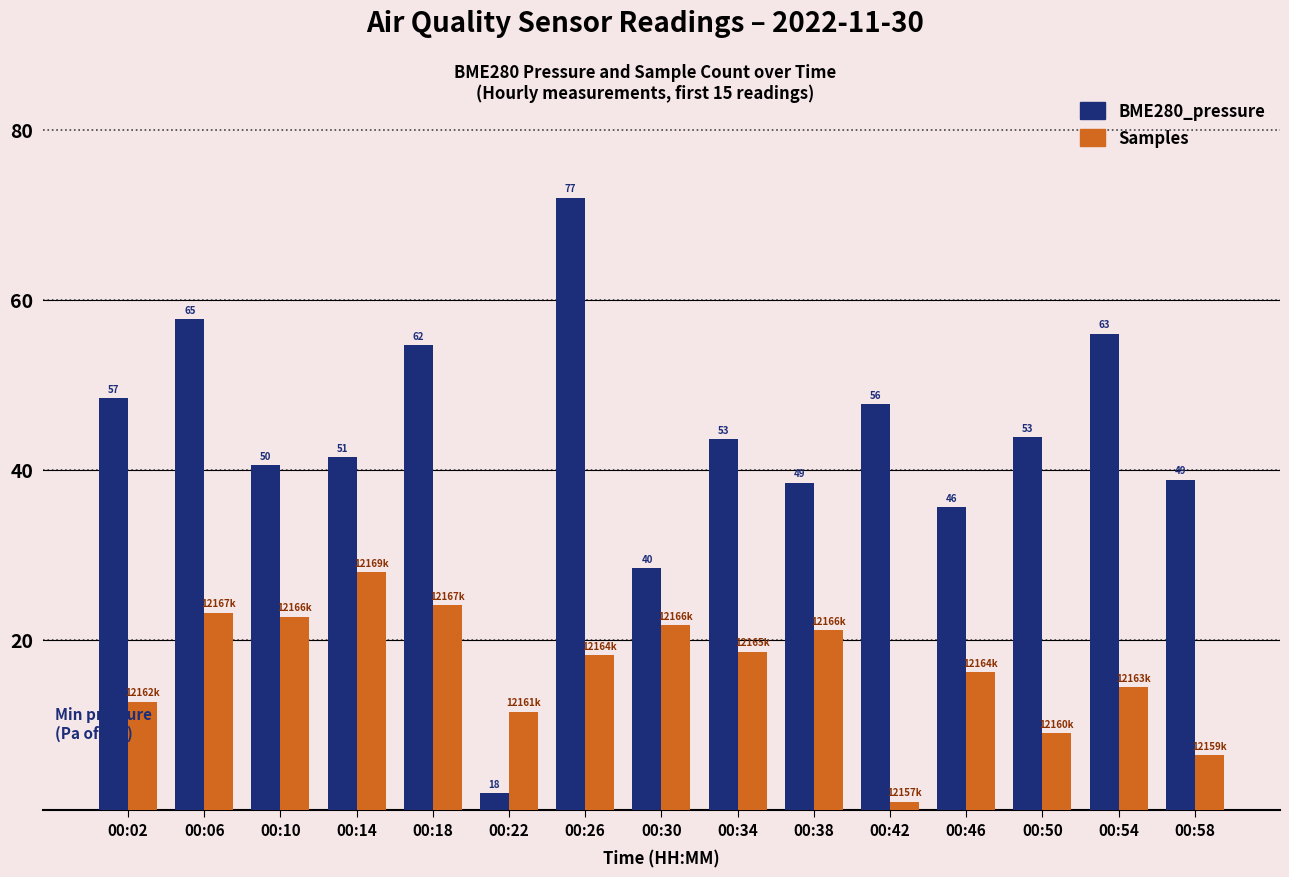

At how many categories does at least one series exceed 42?

8